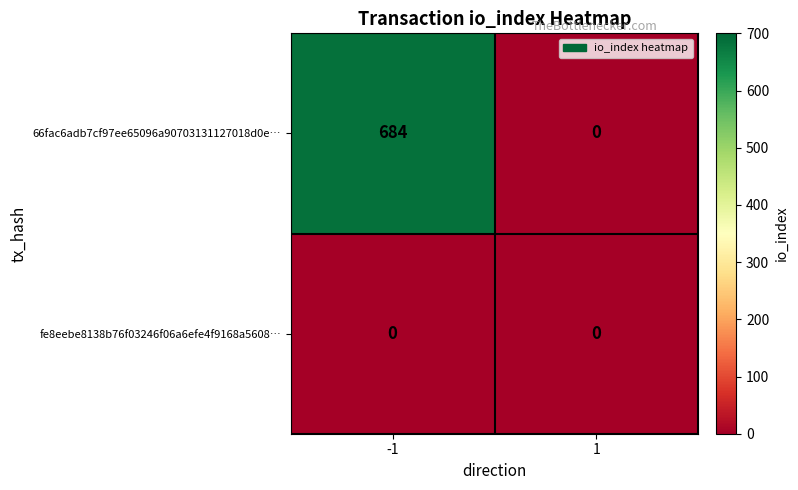

Reading left to right, transcribe all the data shown in this chart.

66fac6adb7cf97ee65096a90703131127018d0e…: 684	0
fe8eebe8138b76f03246f06a6efe4f9168a5608…: 0	0